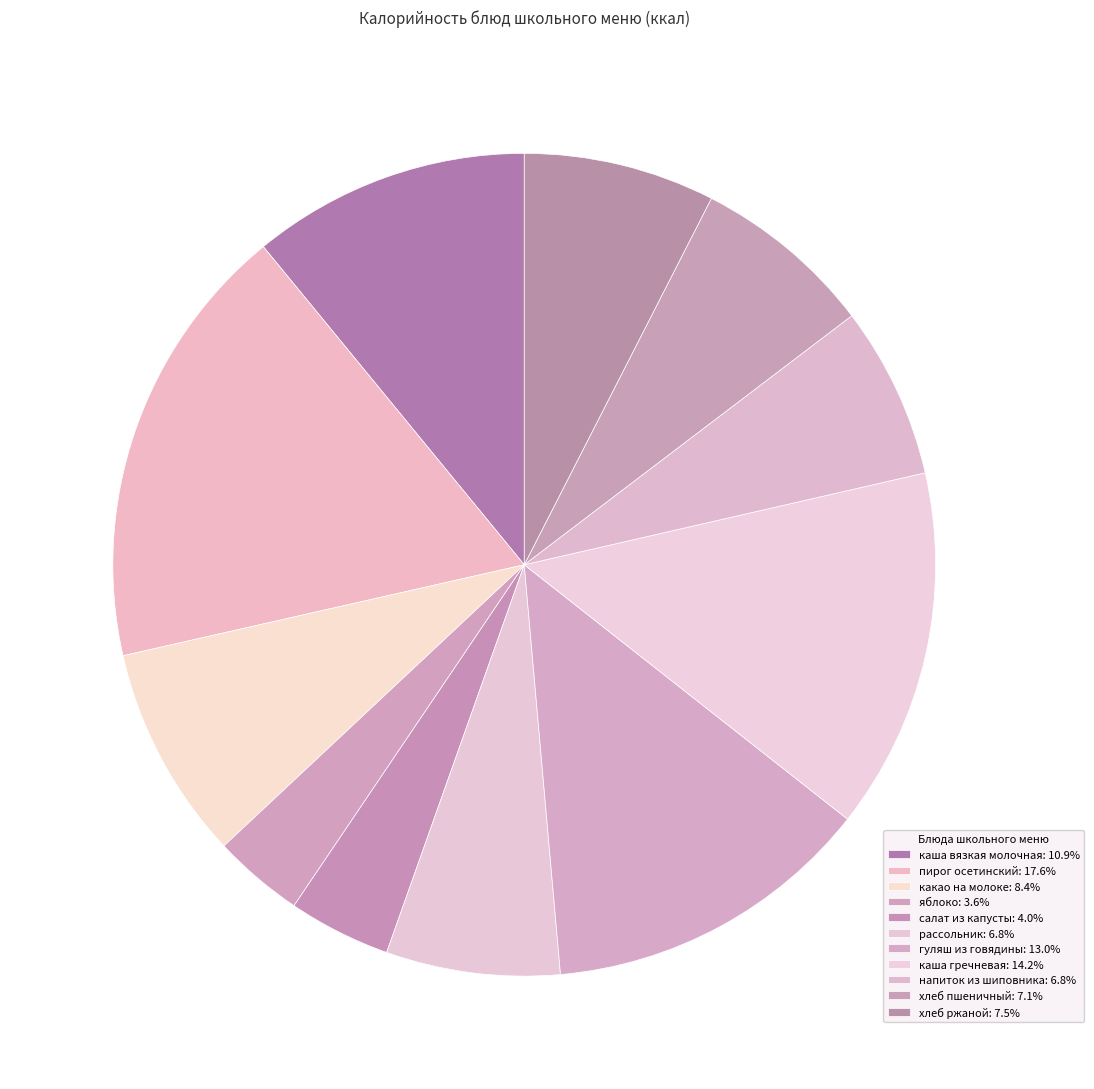

What is the ratio of the value at яблоко to the value at какао на молоке?

0.4